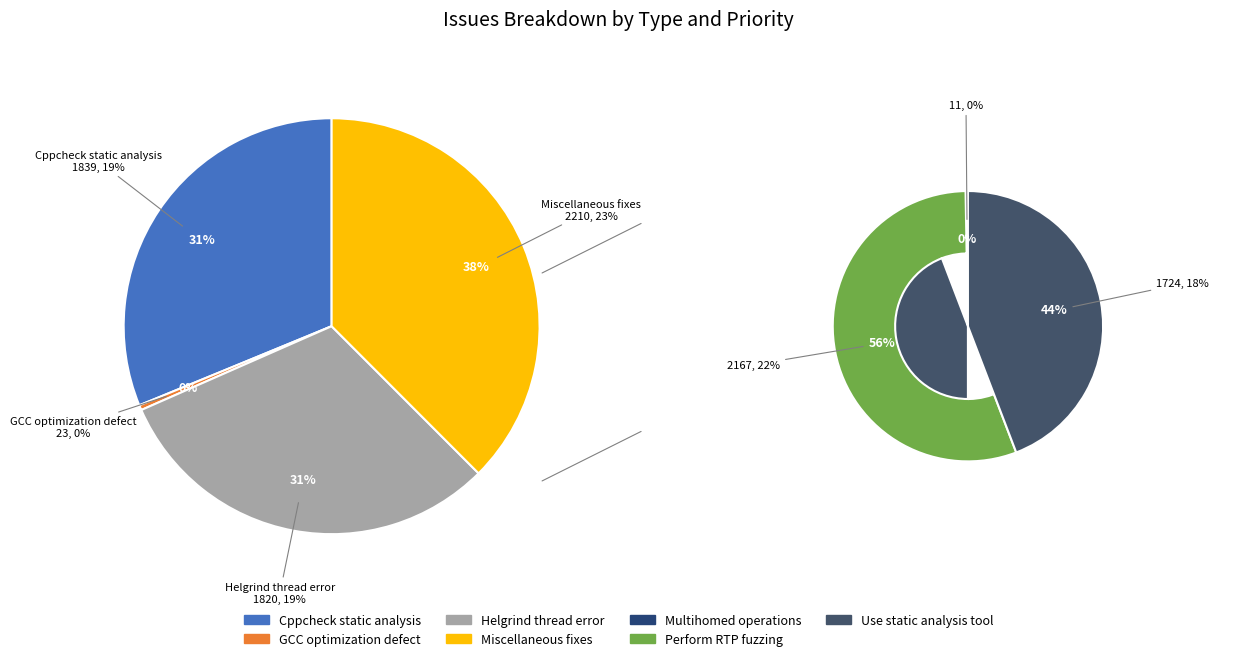

How many slices are in this pie chart?

7